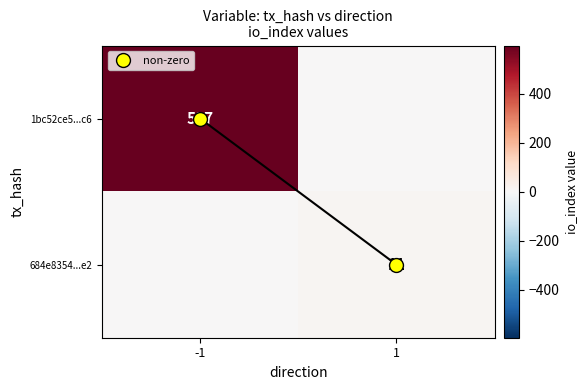

What is the difference between the highest and lowest values at -1?

597